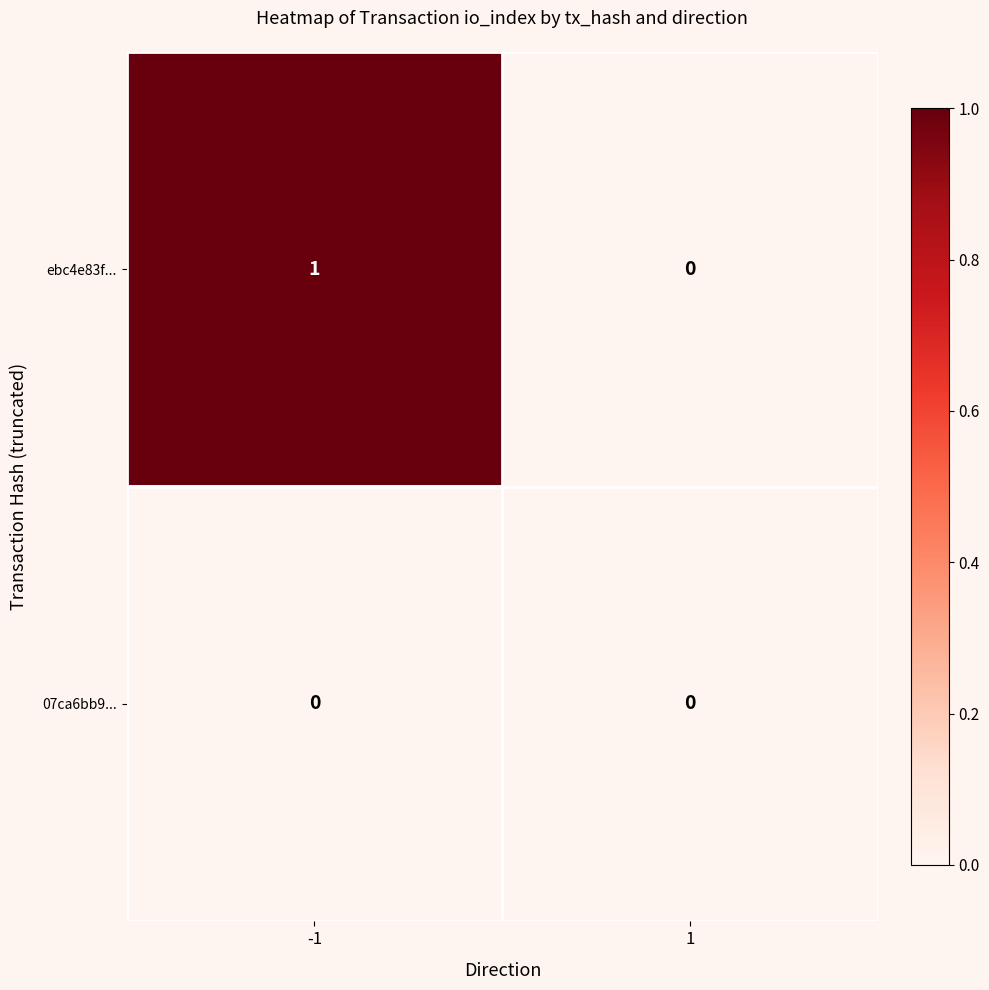

Is the value of ebc4e83f... at -1 greater than the value of 07ca6bb9... at 1?

Yes